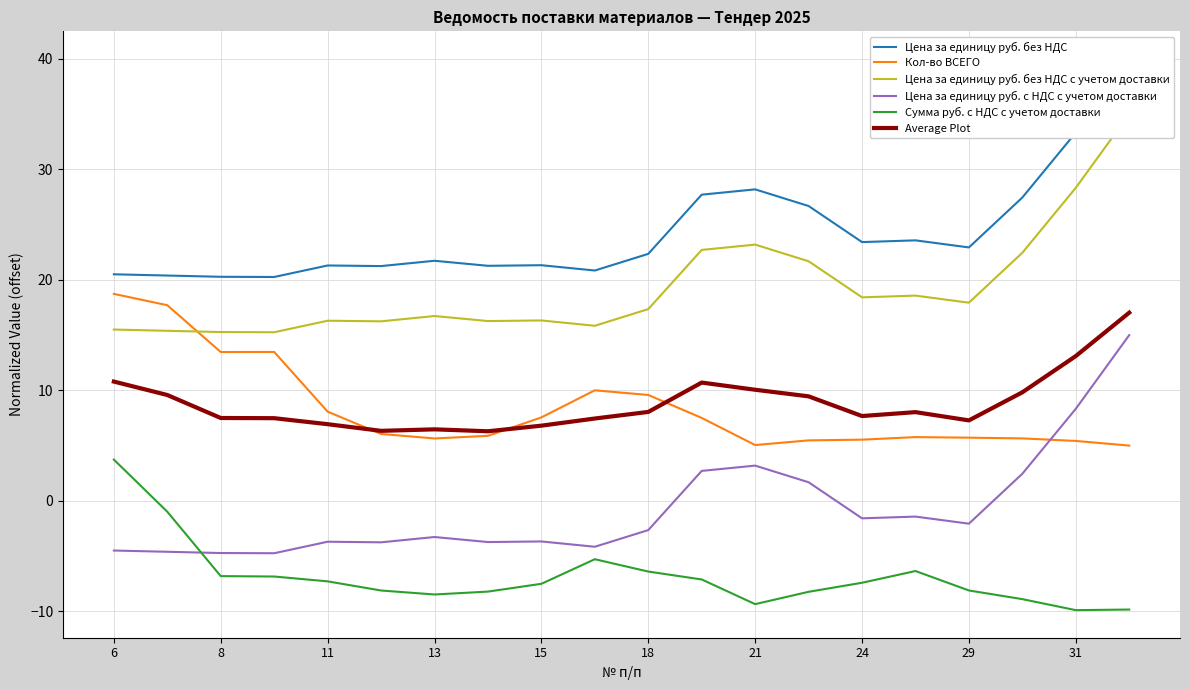

What is the average value of the Цена за единицу руб. без НДС с учетом доставки series?

19.2